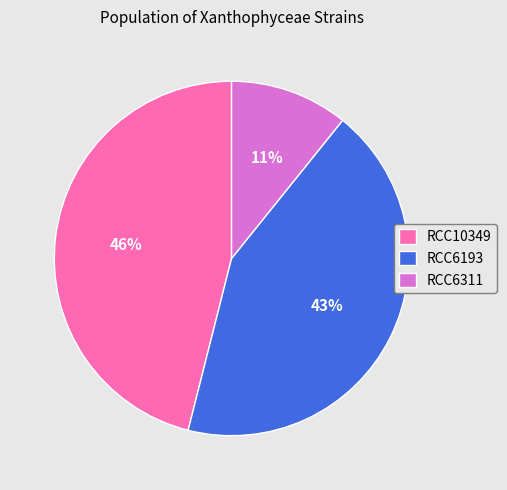

Between RCC6193 and RCC10349, which is larger?

RCC10349